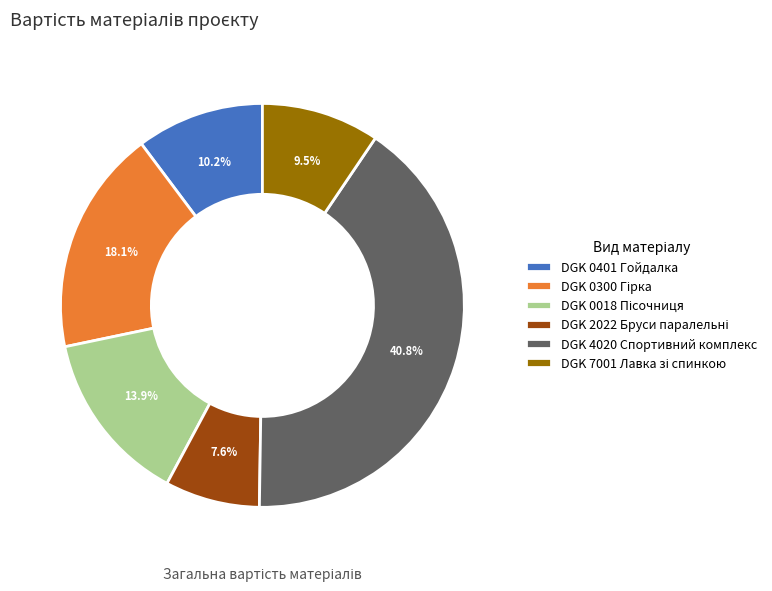

Which slice is the largest?

DGK 4020 Спортивний комплекс